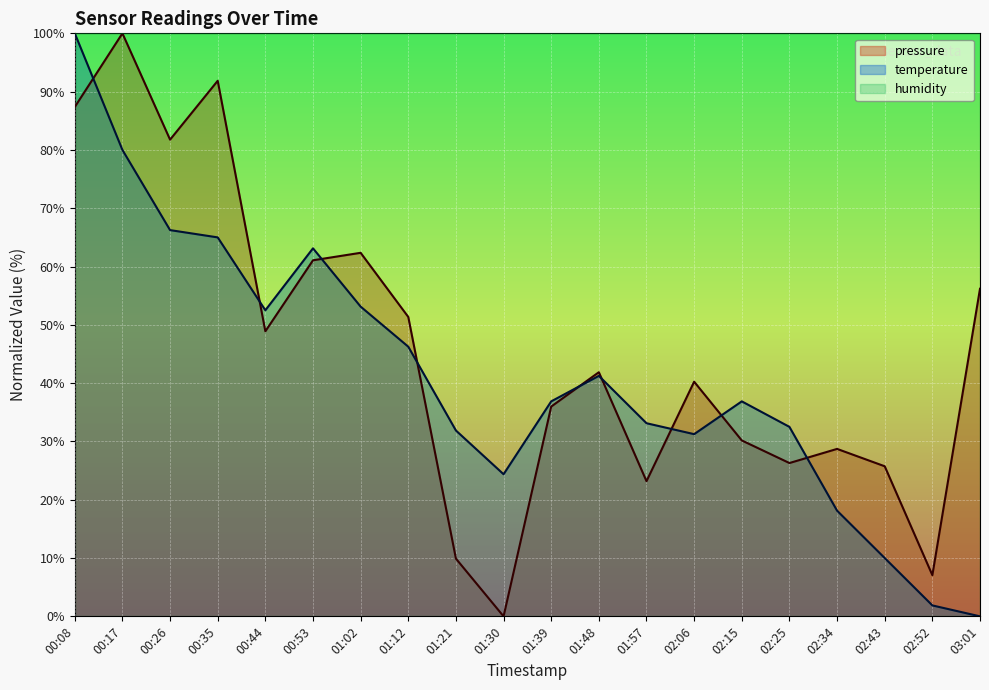

How many positive values does the temperature series have?

19